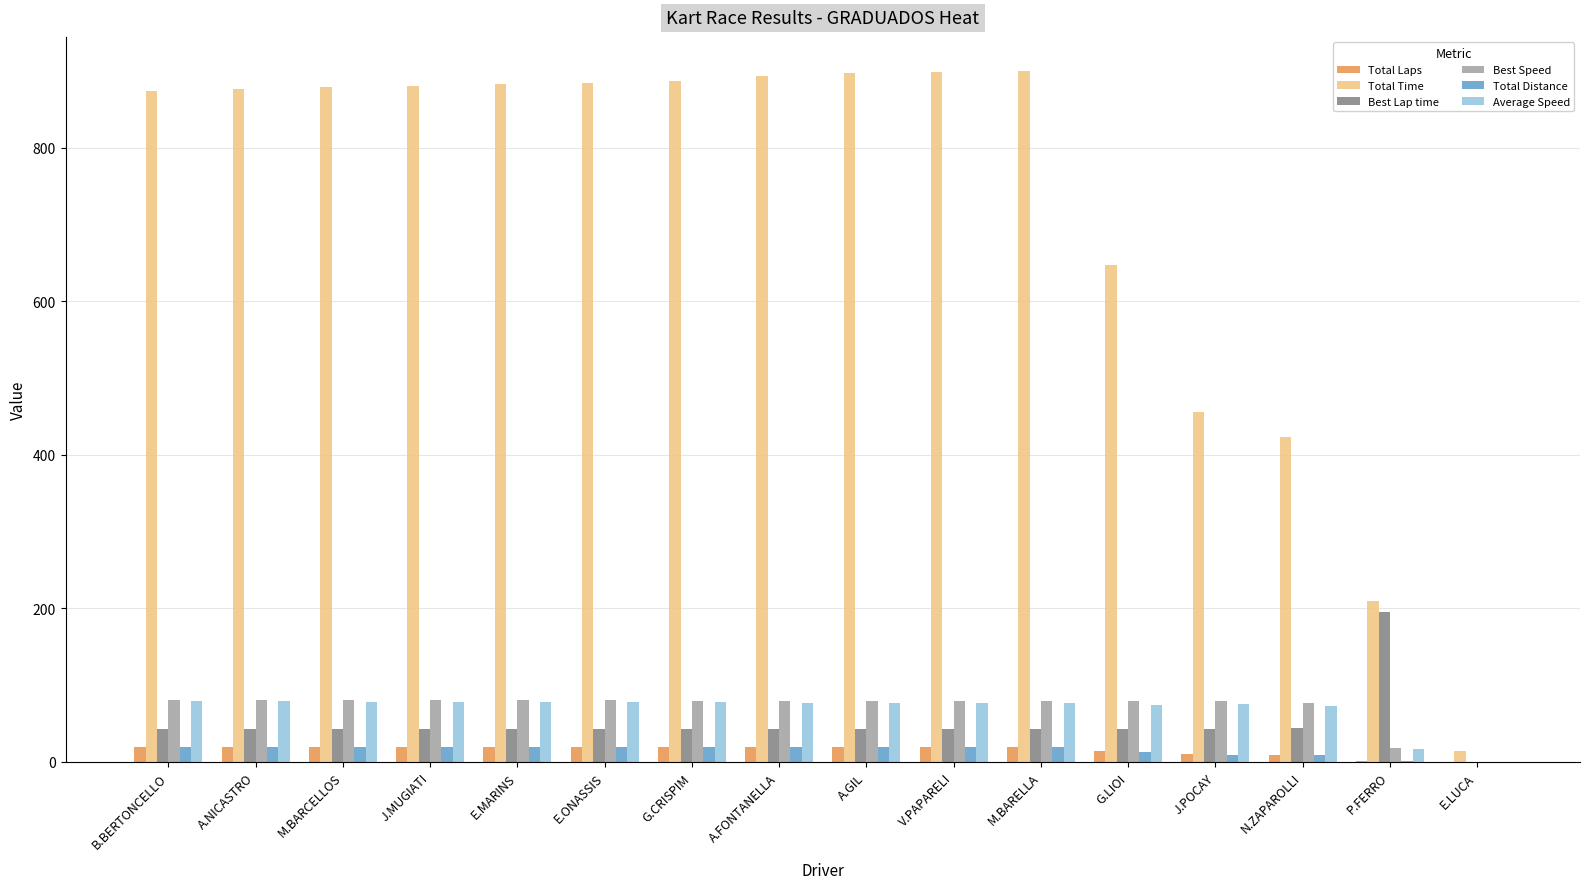

How many data points in Total Time are above 881?

8